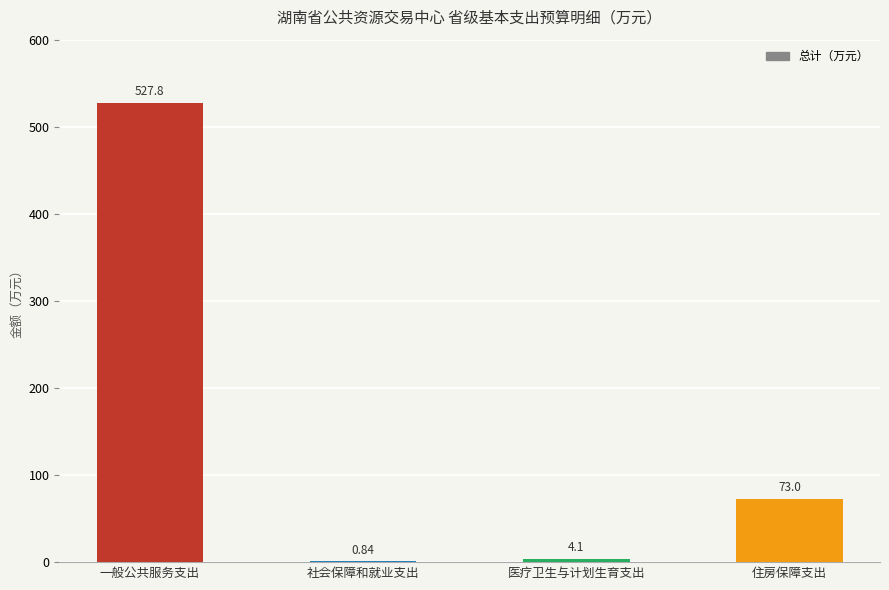

What is the change in value from 社会保障和就业支出 to 住房保障支出?

+72.2